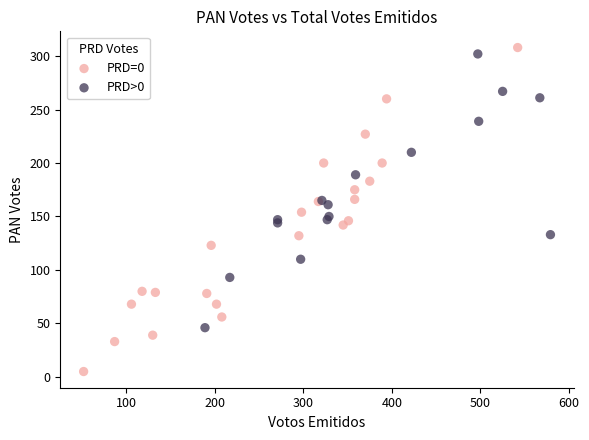

What are all the series names shown in the legend?

PRD=0, PRD>0